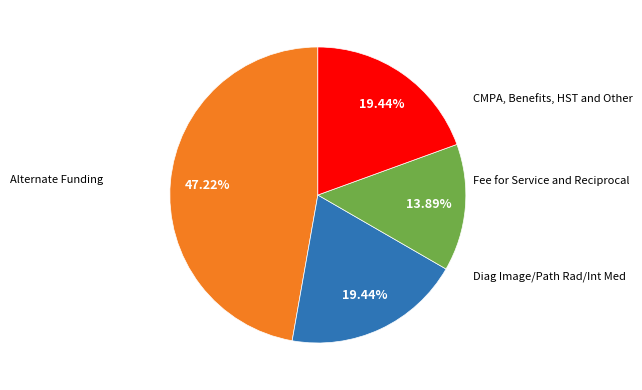

Is there a majority slice in this chart?

No